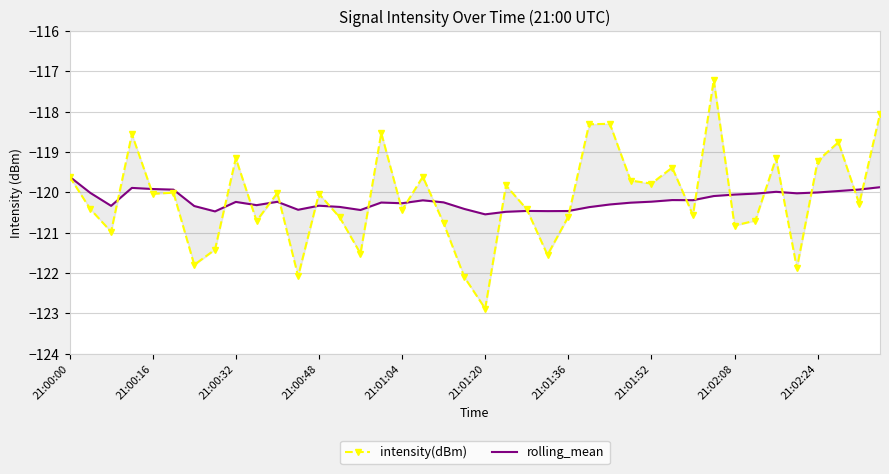

What is the value of the rolling_mean point at the 20th from the left?

-120.4